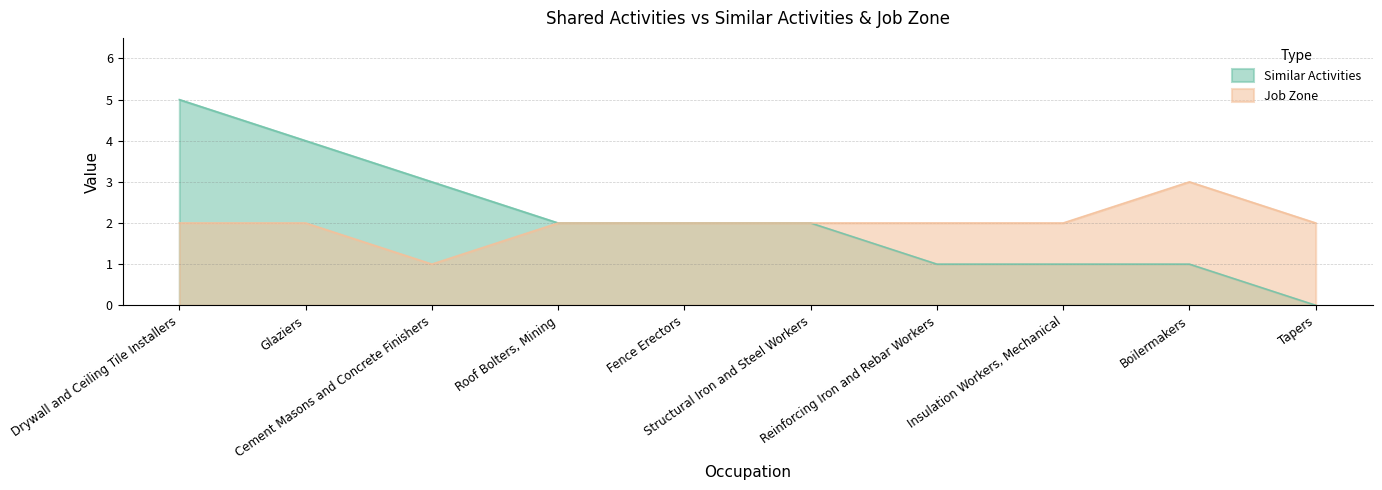

Reading left to right, transcribe all the data shown in this chart.

Similar Activities: 5	4	3	2	2	2	1	1	1	0
Job Zone: 2	2	1	2	2	2	2	2	3	2